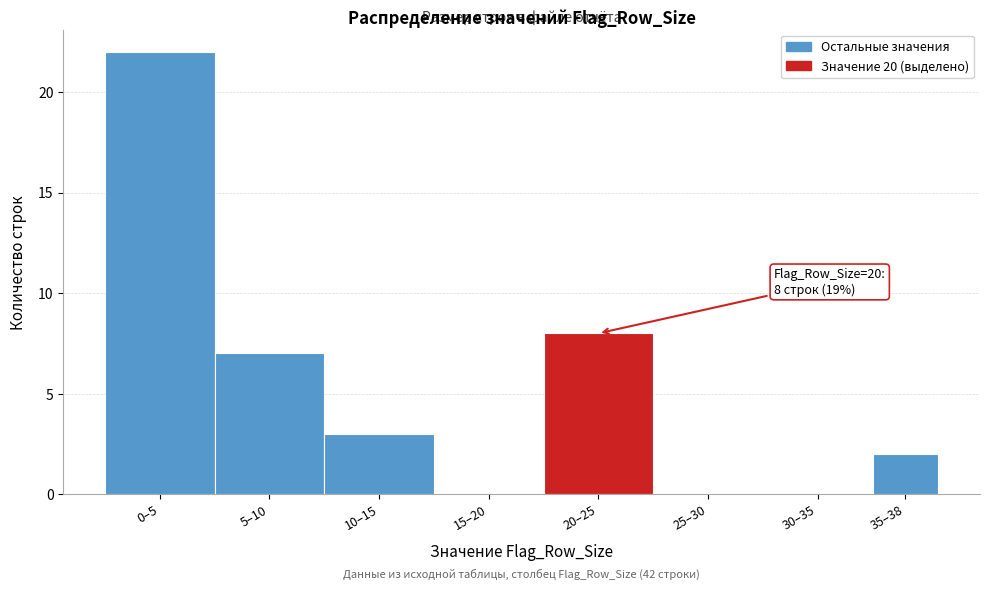

Reading left to right, transcribe all the data shown in this chart.

0–5=22	5–10=7	10–15=3	15–20=0	20–25=8	25–30=0	30–35=0	35–38=2